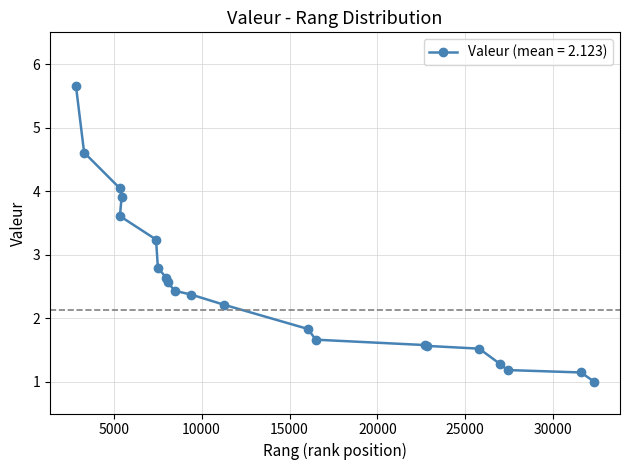

What is the maximum value shown in the chart?

5.7